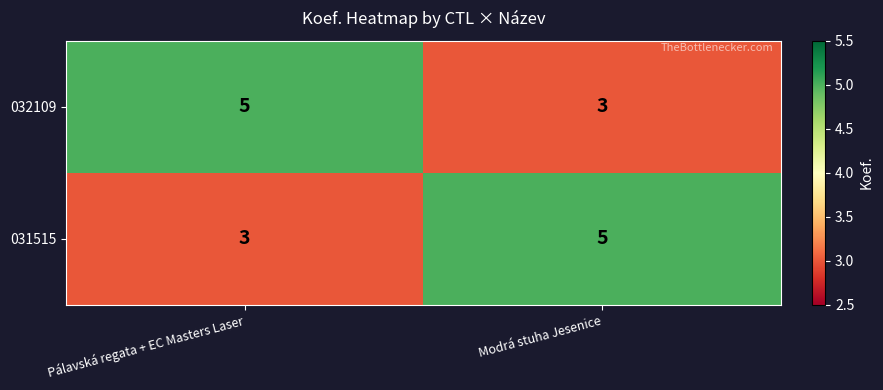

At which label does 031515 reach its peak?

Modrá stuha Jesenice